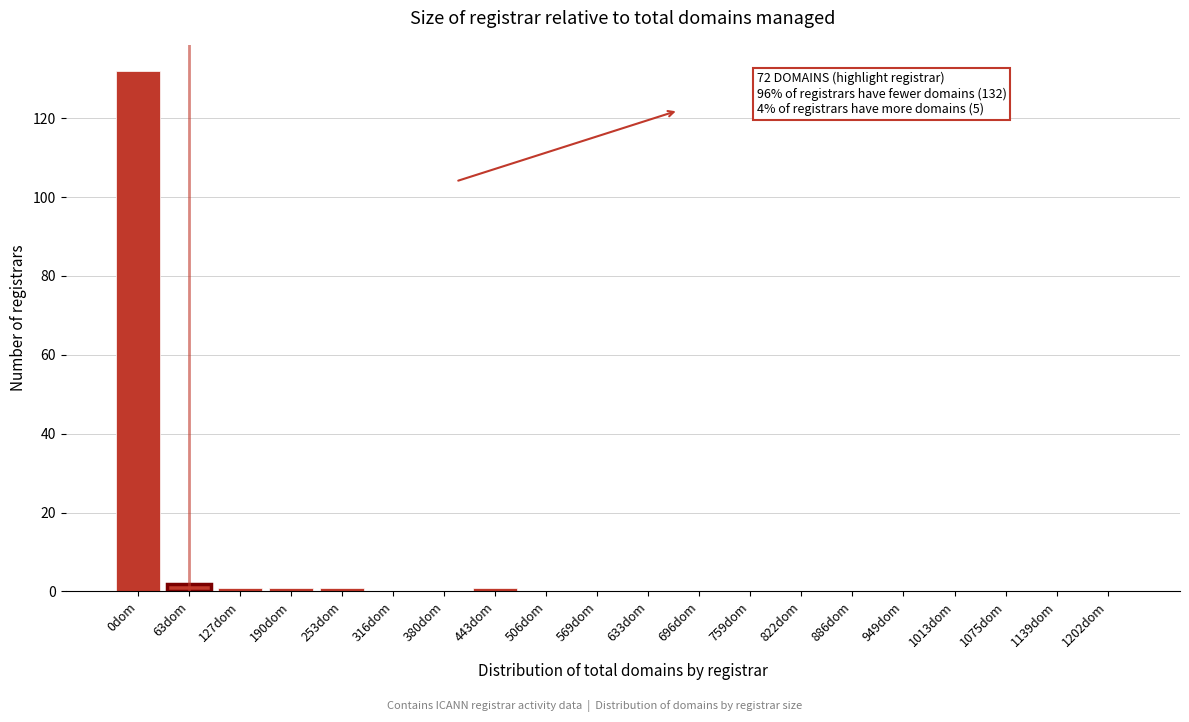

Reading left to right, extract all data points from this chart.

0dom=132	63dom=2	127dom=1	190dom=1	253dom=1	316dom=0	380dom=0	443dom=1	506dom=0	569dom=0	633dom=0	696dom=0	759dom=0	822dom=0	886dom=0	949dom=0	1013dom=0	1075dom=0	1139dom=0	1202dom=0